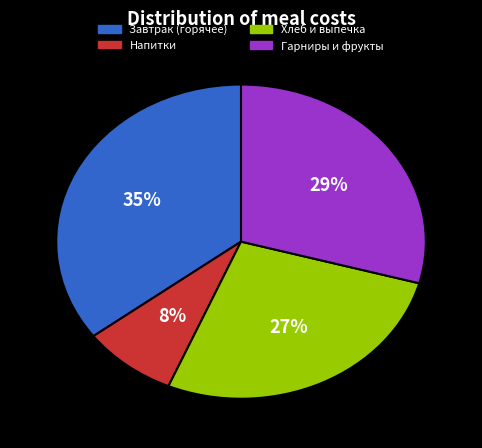

To the nearest percent, what is the average slice percentage?

25%